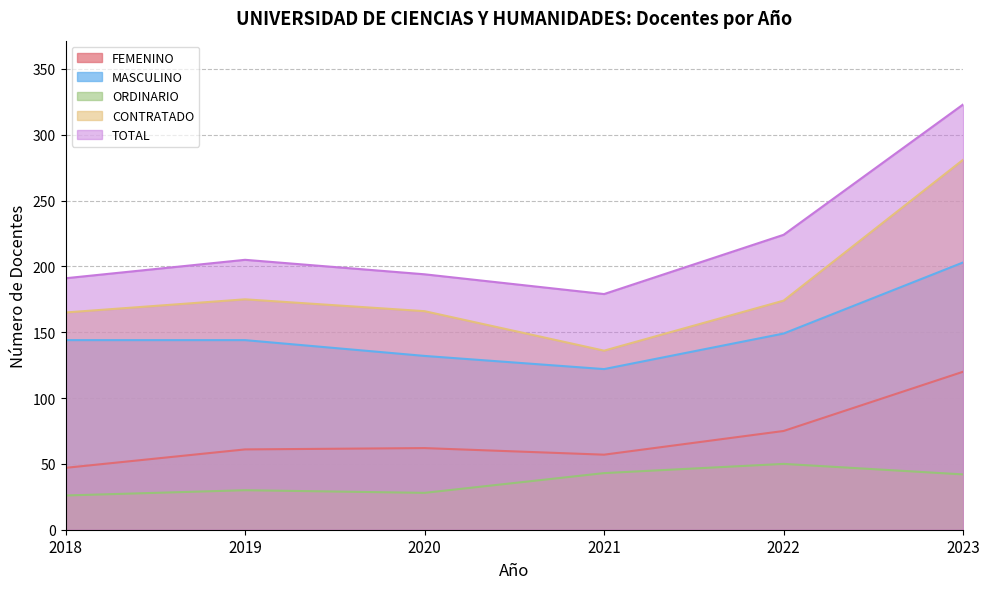

True or false: CONTRATADO and TOTAL cross at least once.

False